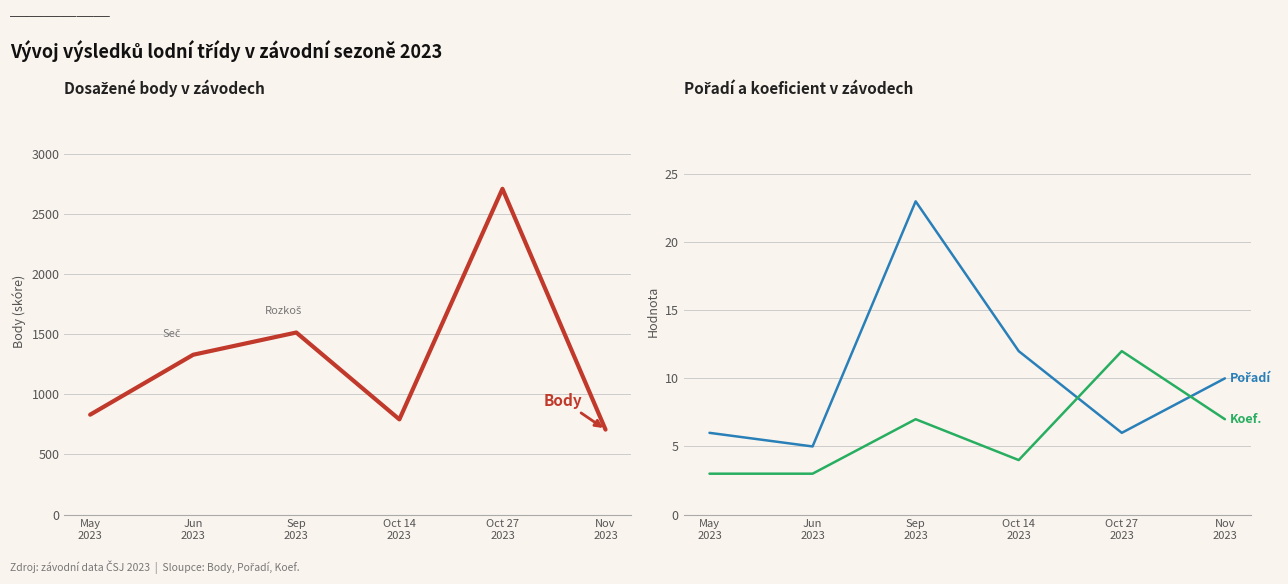

What are all the series names shown in the legend?

Body, Pořadí, Koef.